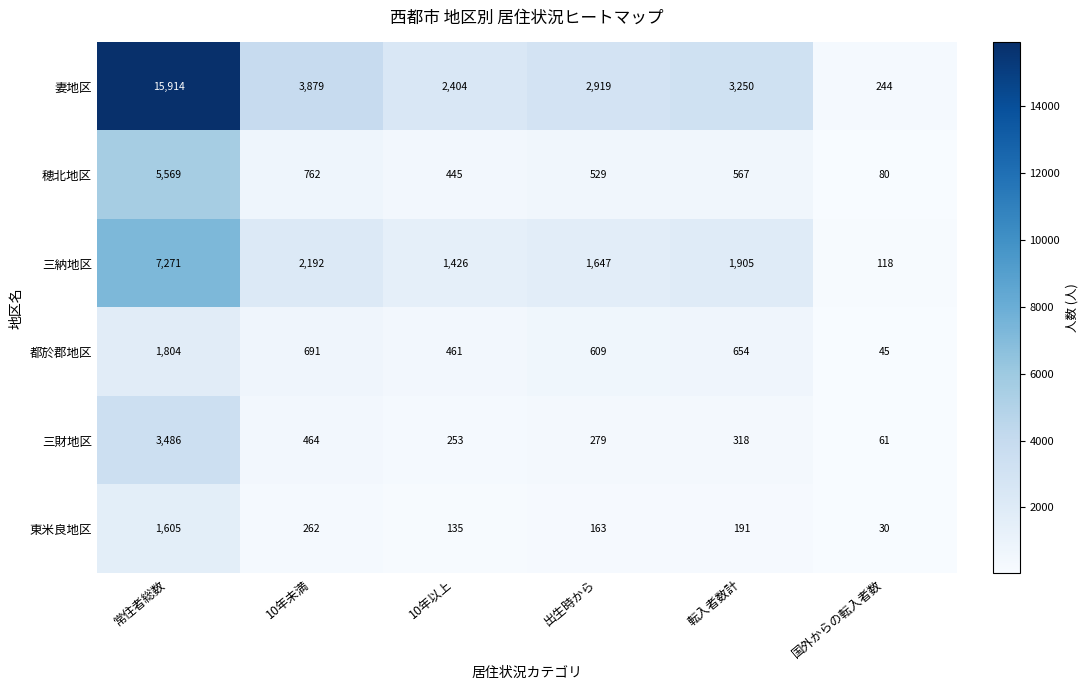

At how many categories does at least one series exceed 360?

5